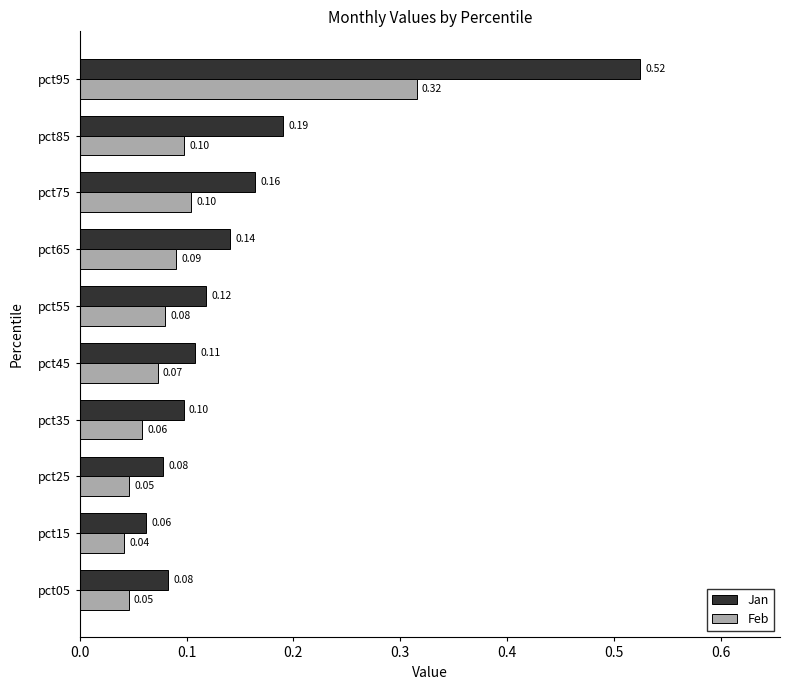

At which label is Feb closest to 0?

pct15